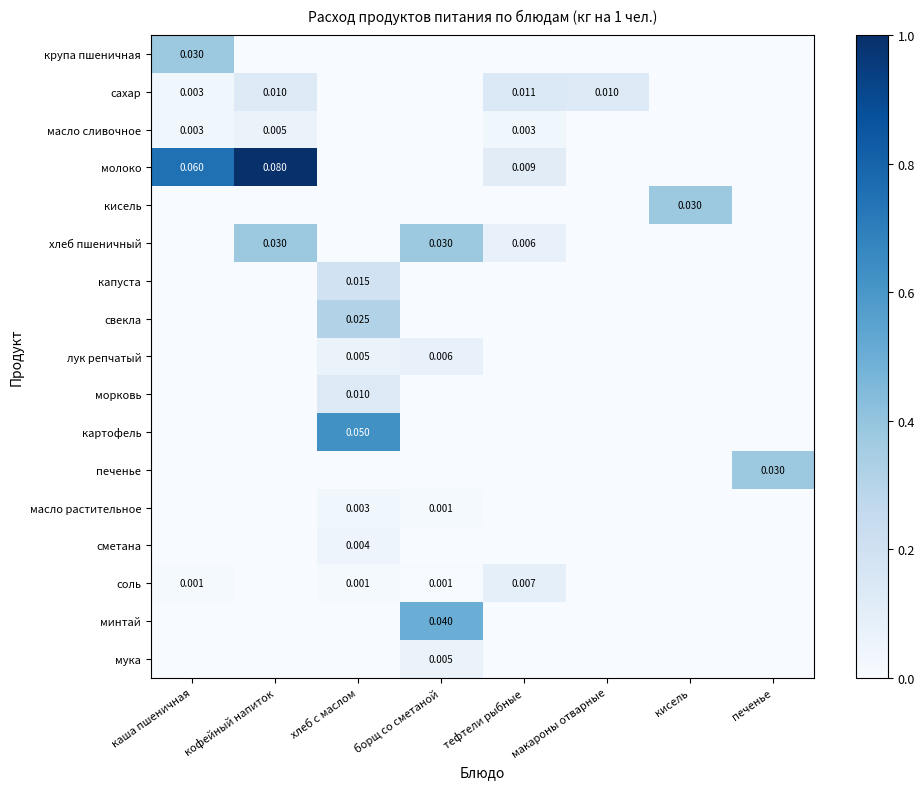

Between хлеб с маслом and макароны отварные, which is larger?

хлеб с маслом